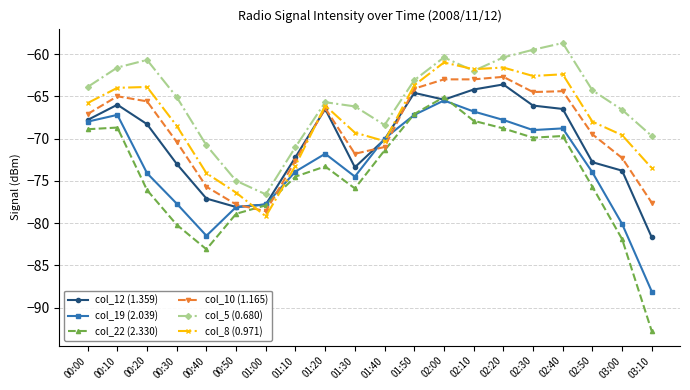

After their last crossing, which series has the higher values: col_8 (0.971) or col_12 (1.359)?

col_8 (0.971)